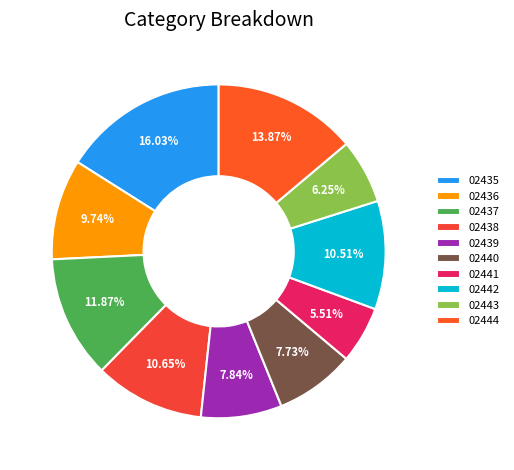

Is it true that 02438 is 11% of the pie?

True